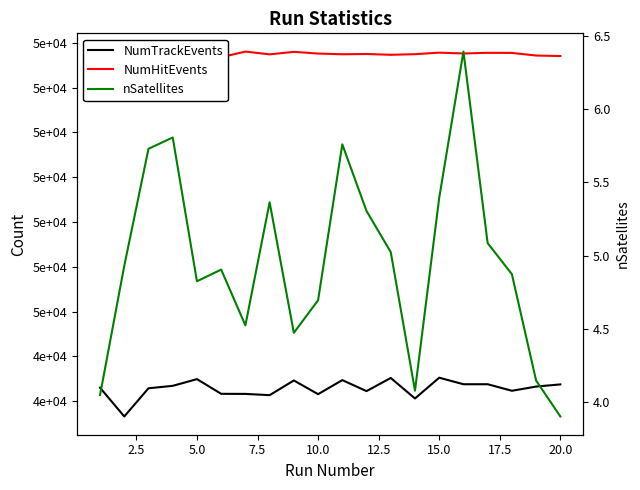

True or false: NumTrackEvents and NumHitEvents intersect in this chart.

False